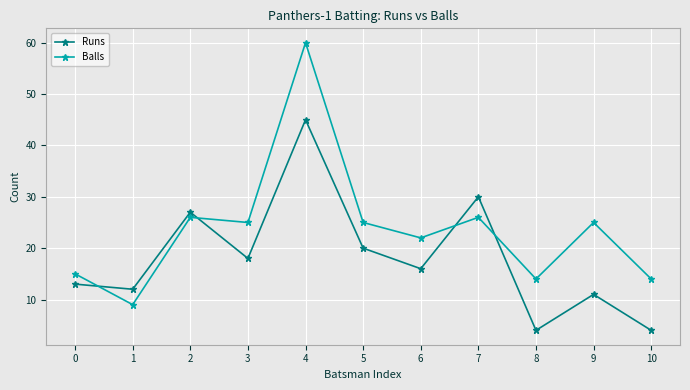

List the series in order of their overall mean, lowest first.

Runs, Balls